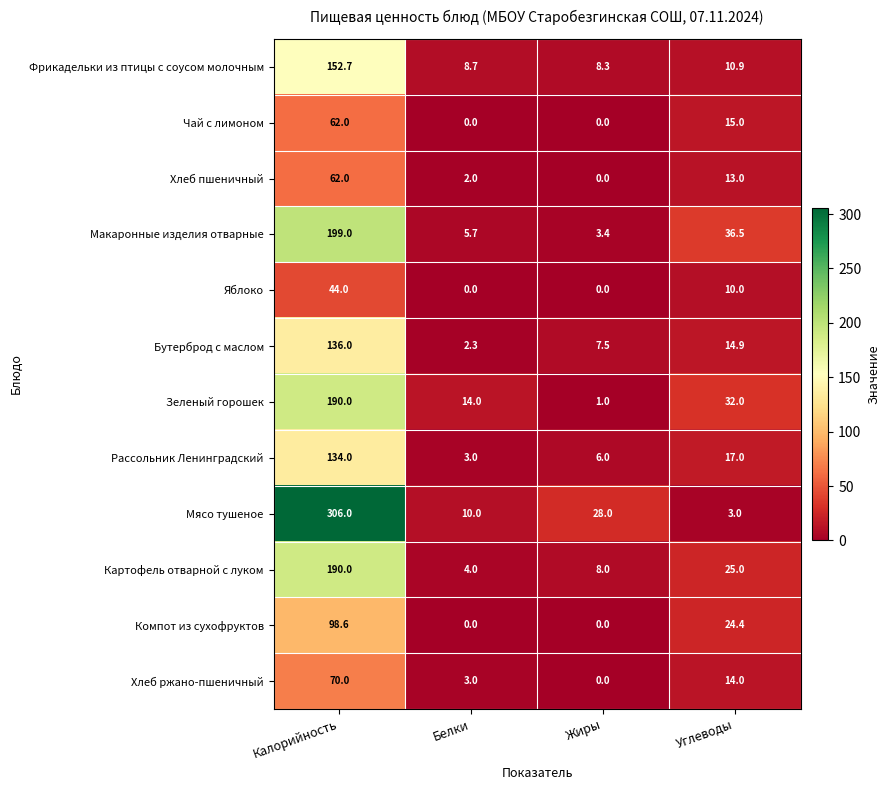

What is the maximum value for Картофель отварной с луком?

190.0